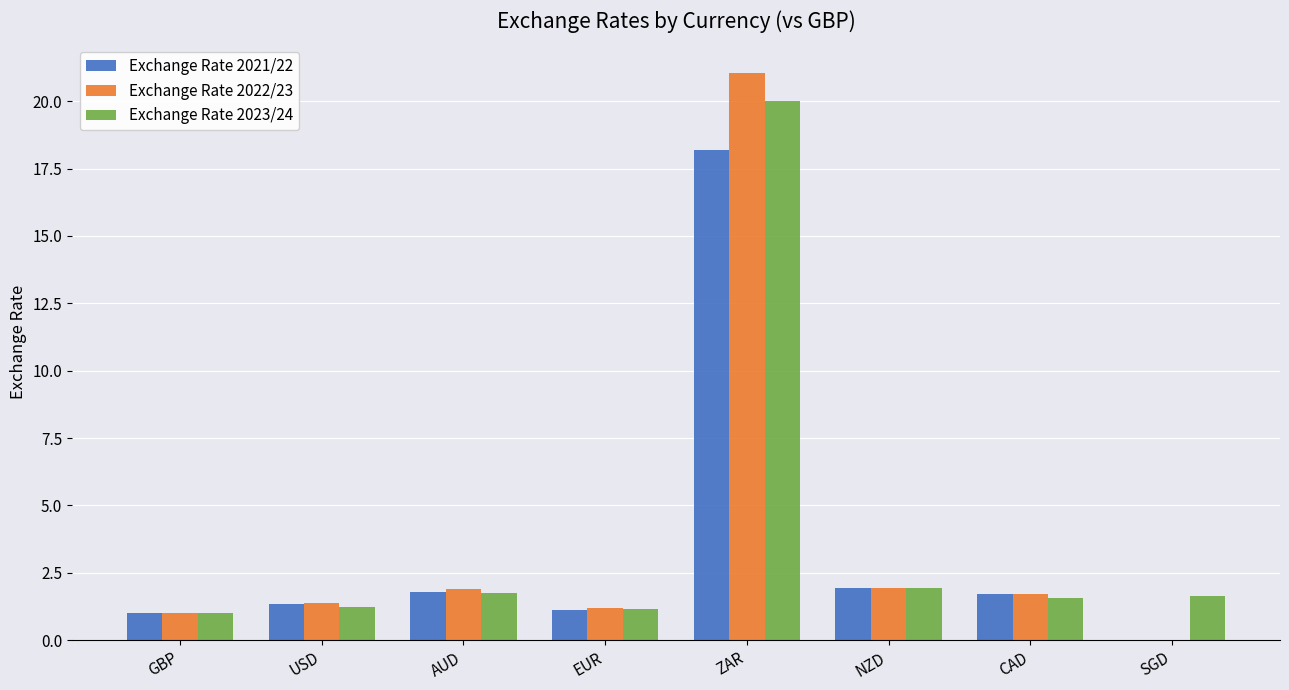

The Exchange Rate 2022/23 series shows 1.9 at AUD. True or false?

True